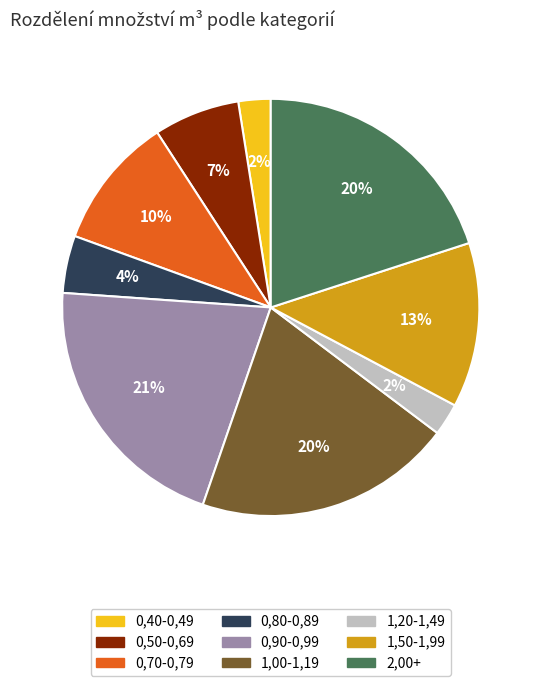

Is it true that 0,50-0,69 is 7% of the pie?

True